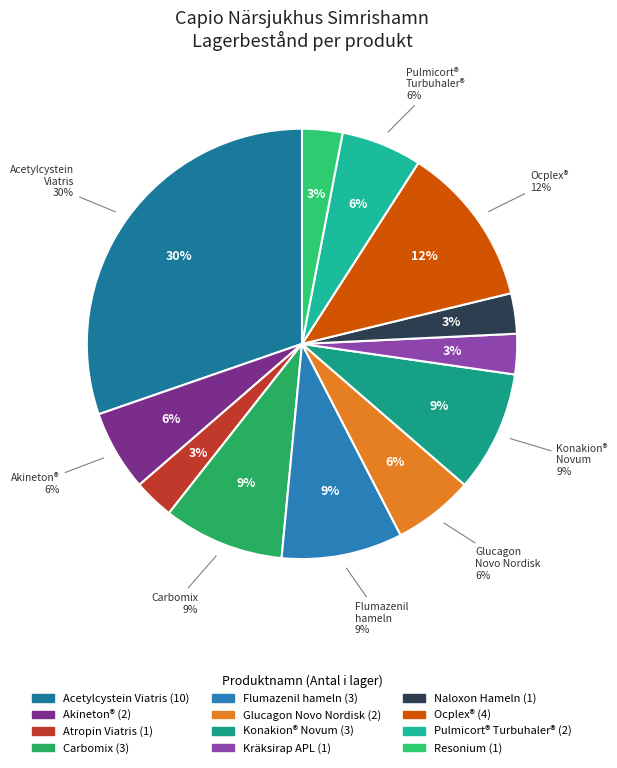

The Acetylcystein Viatris slice represents 30% of the pie. True or false?

True